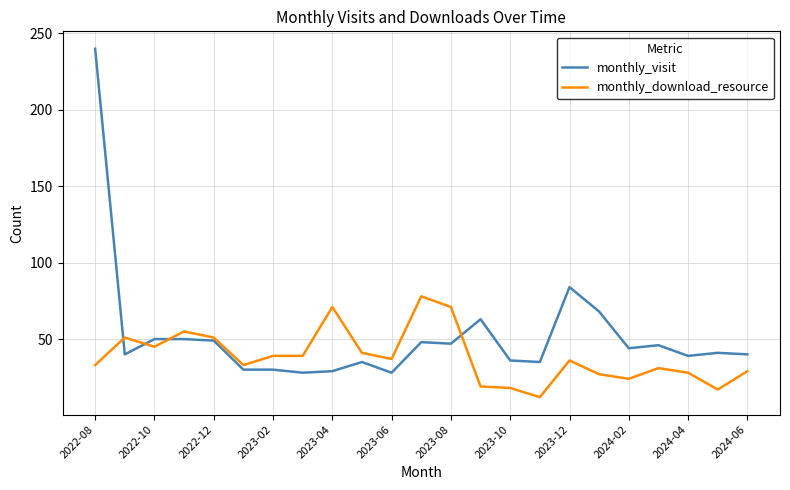

What is the sum of all monthly_visit values?

1200